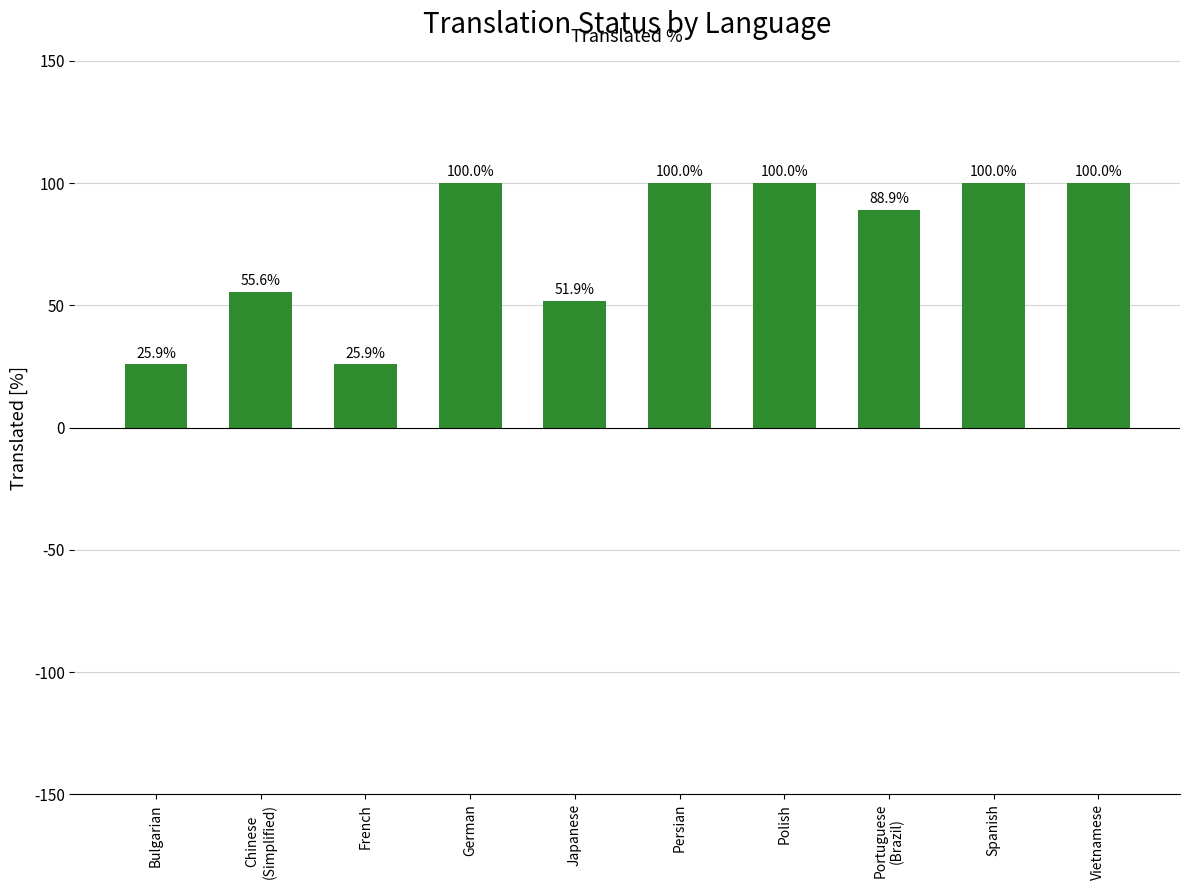

Approximately how many times larger is the value at Vietnamese compared to Japanese?

1.9